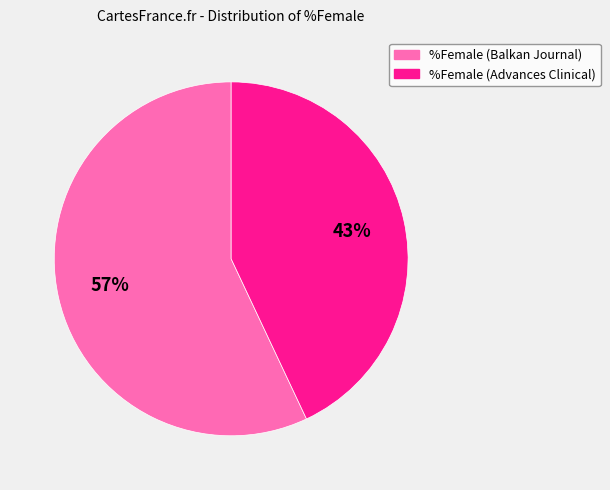

To the nearest percent, what is the difference between the %Female (Advances Clinical) and %Female (Balkan Journal) slice percentages?

14%